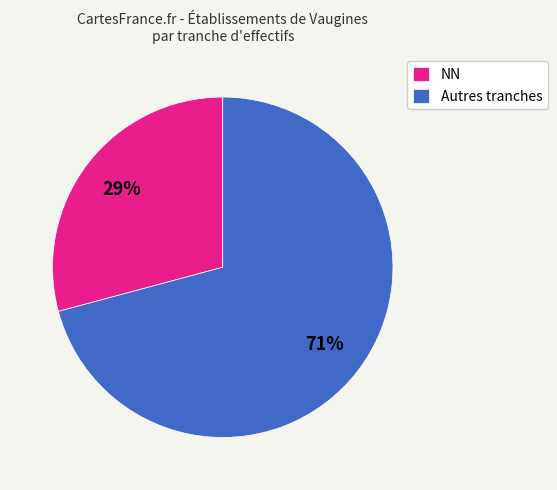

To the nearest percent, what is the average slice percentage?

50%